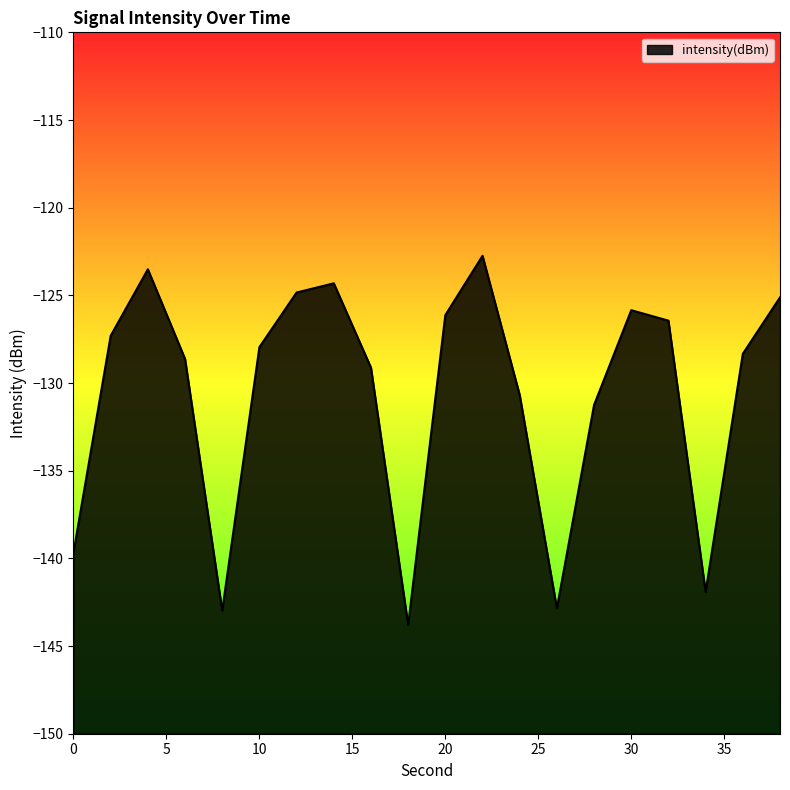

The chart shows a value of -61.4 at 30. True or false?

False